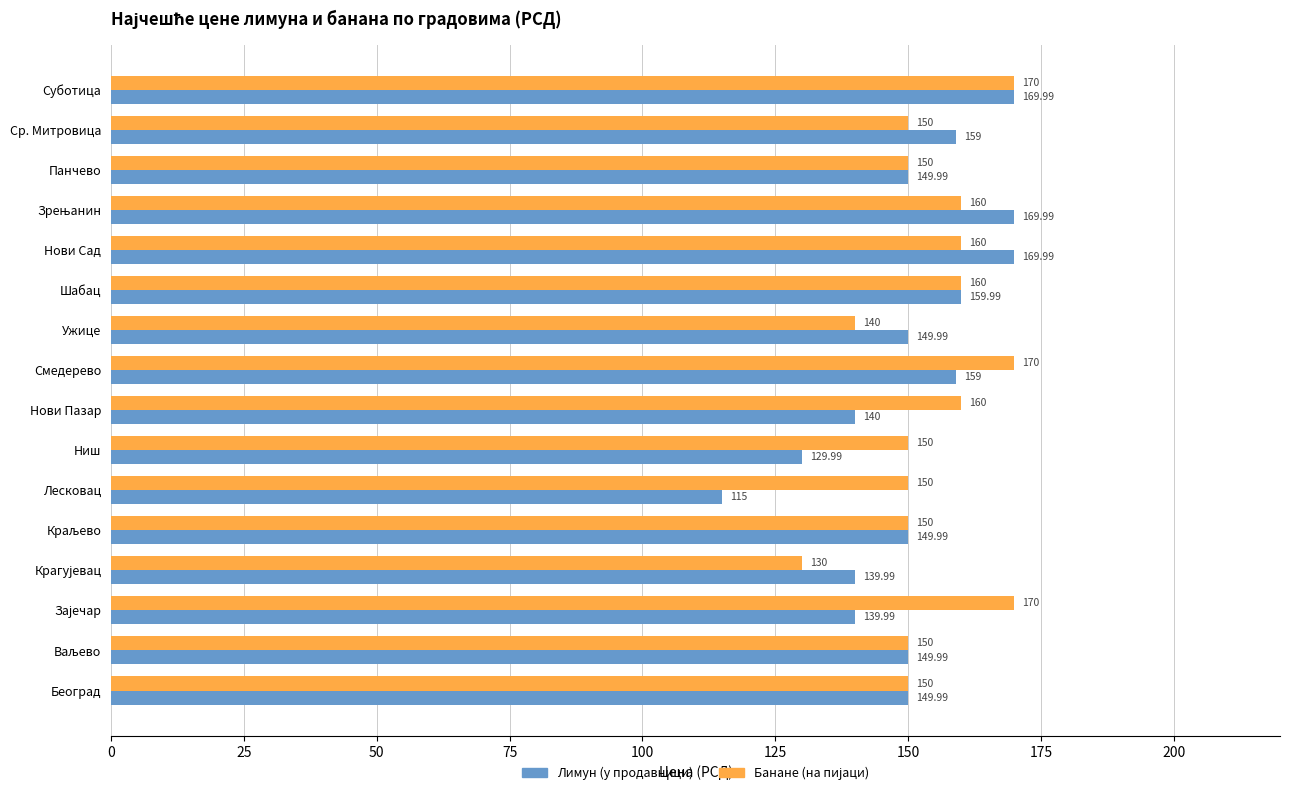

Which series has the widest spread of values?

Лимун (у продавници)